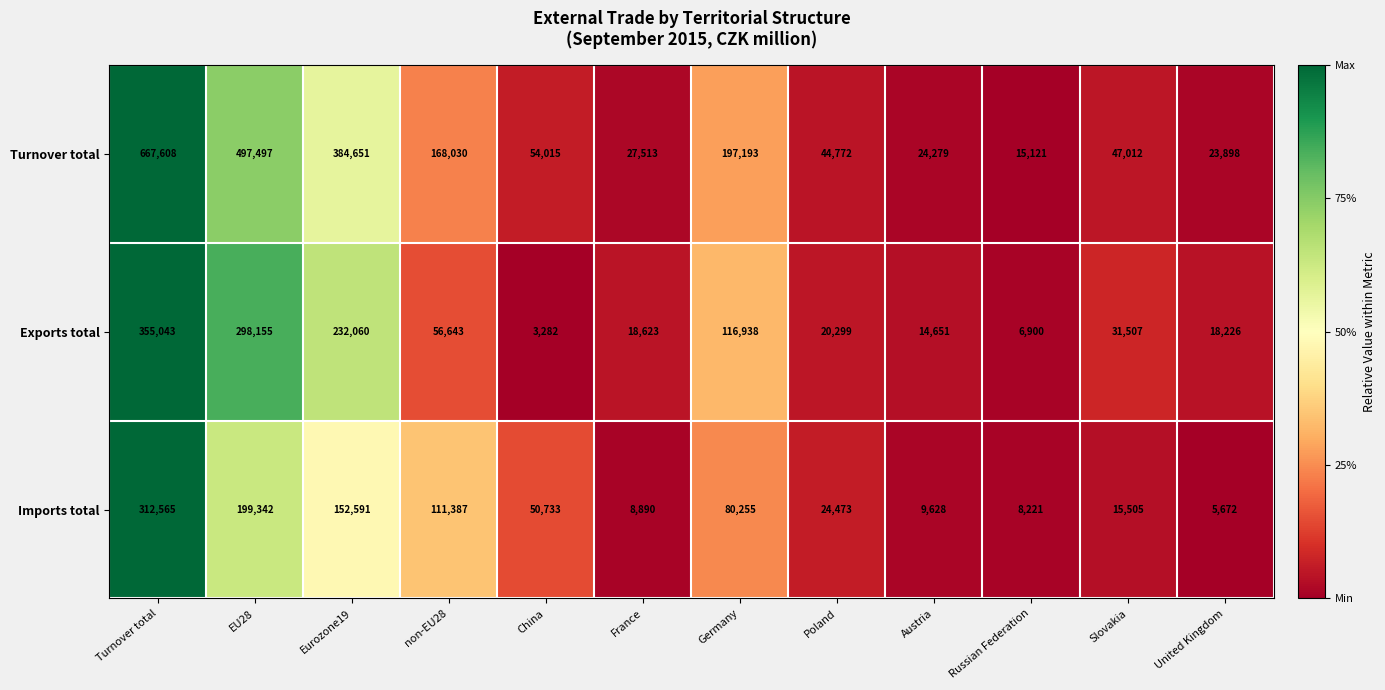

The value of Turnover total at Austria is 24279. True or false?

True